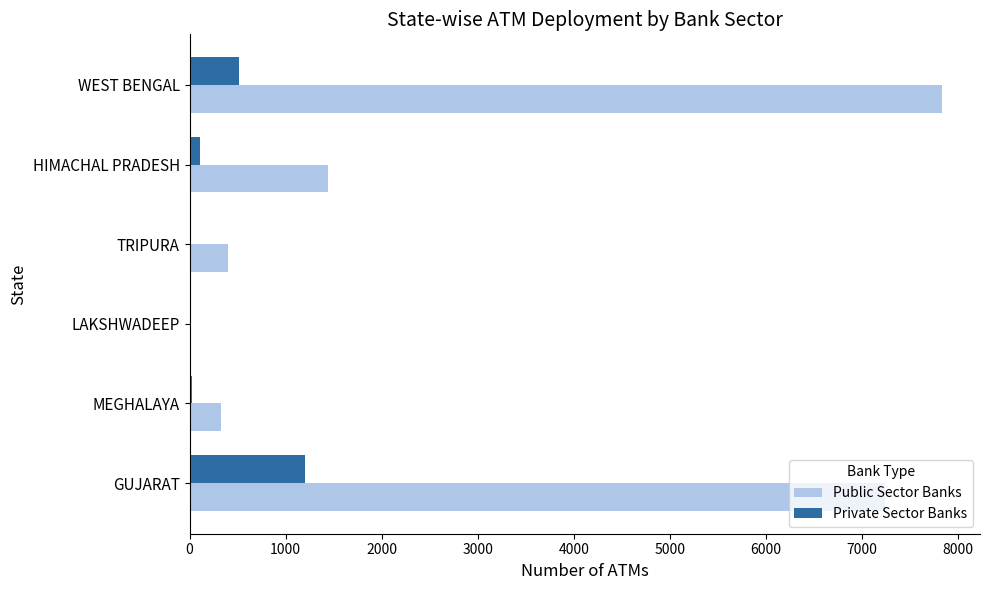

The value of Public Sector Banks at MEGHALAYA is 327. True or false?

True